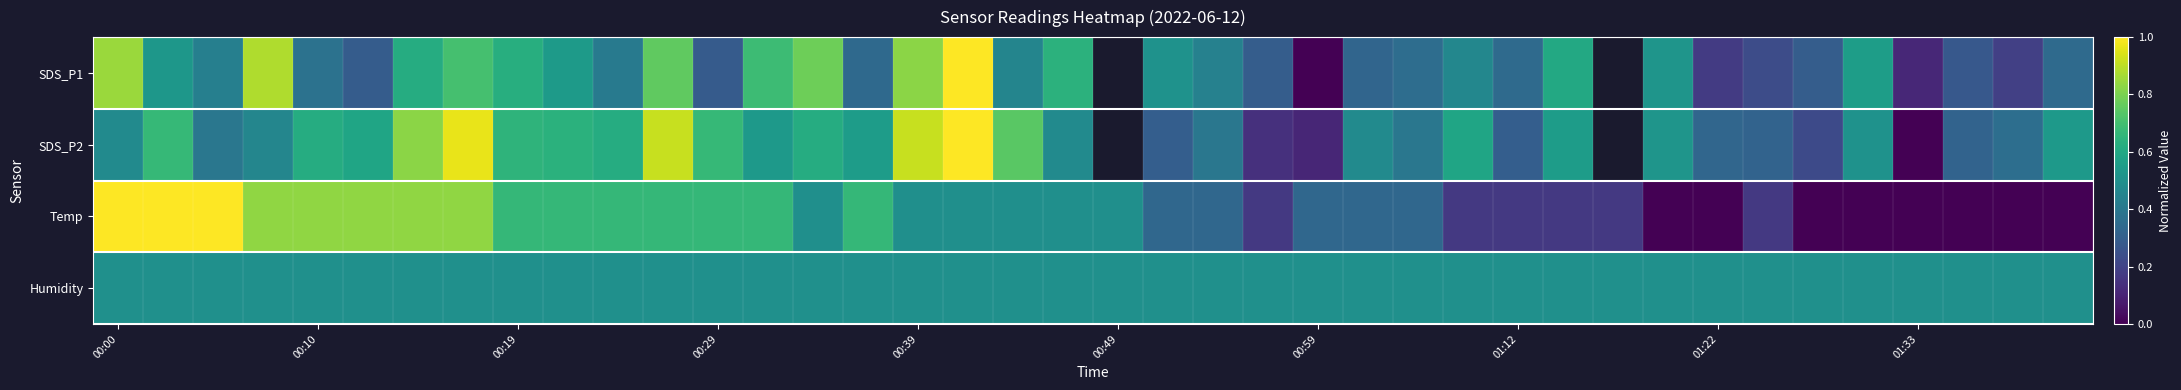

What is the spread (max minus min) of values at 00:59?

0.5